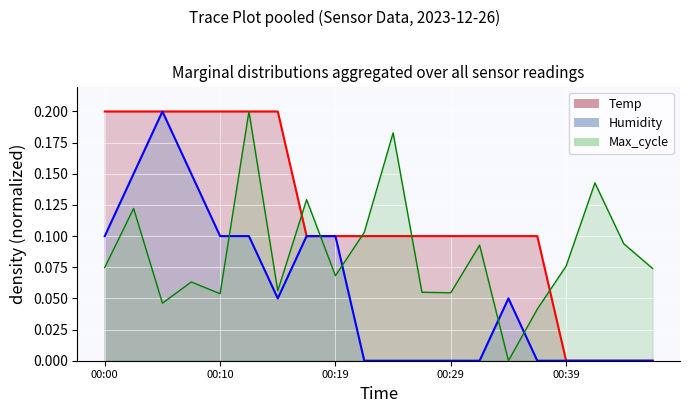

How many data points does each series have?

20